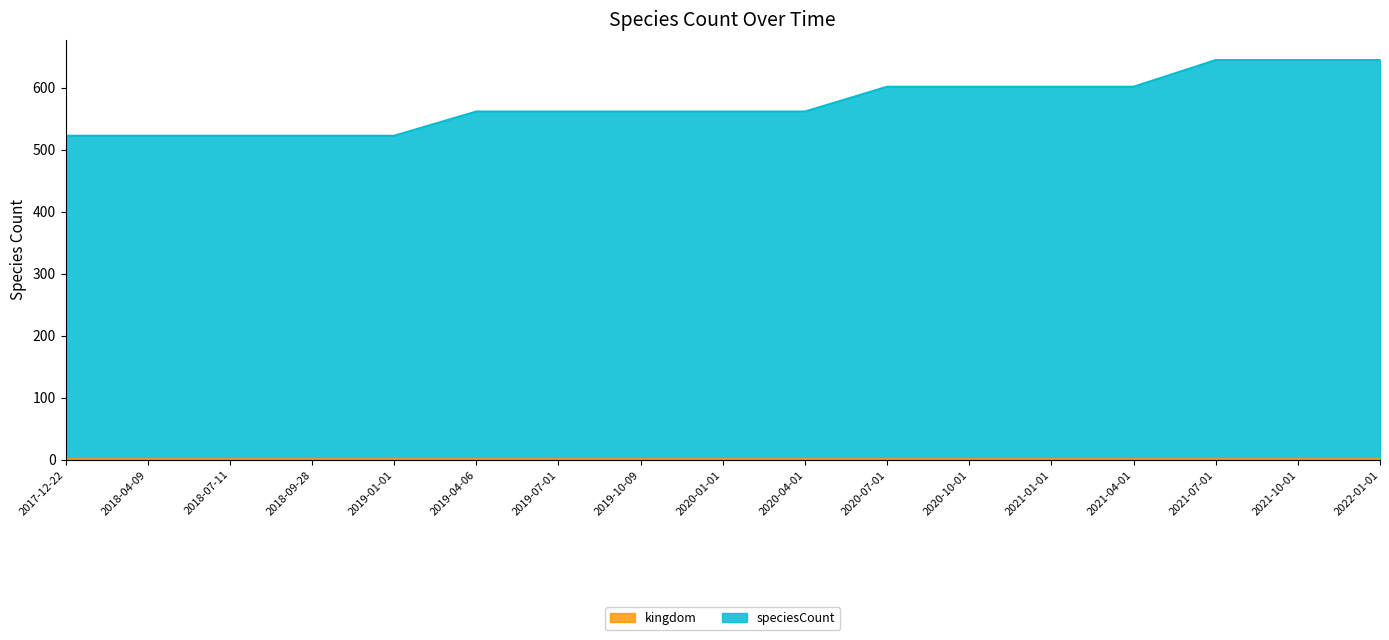

What is the difference between the second highest and minimum values?

122